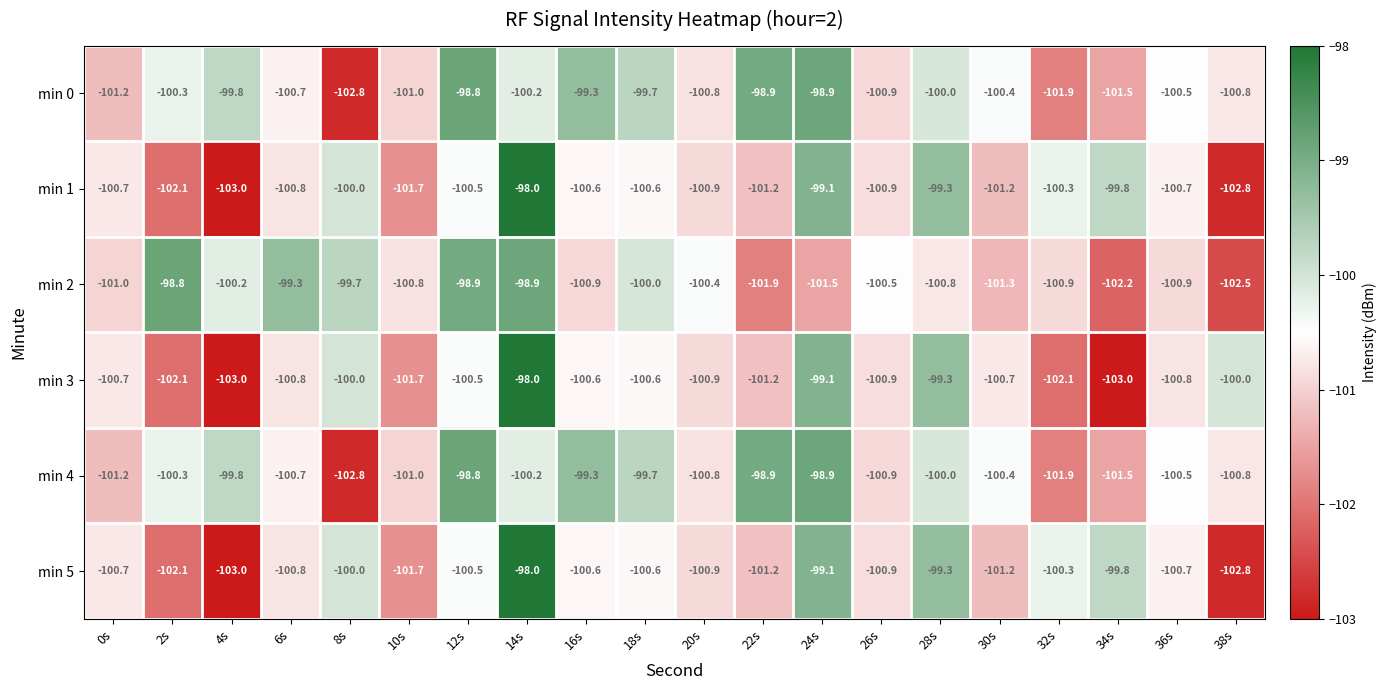

What is the greatest value displayed?

-98.0